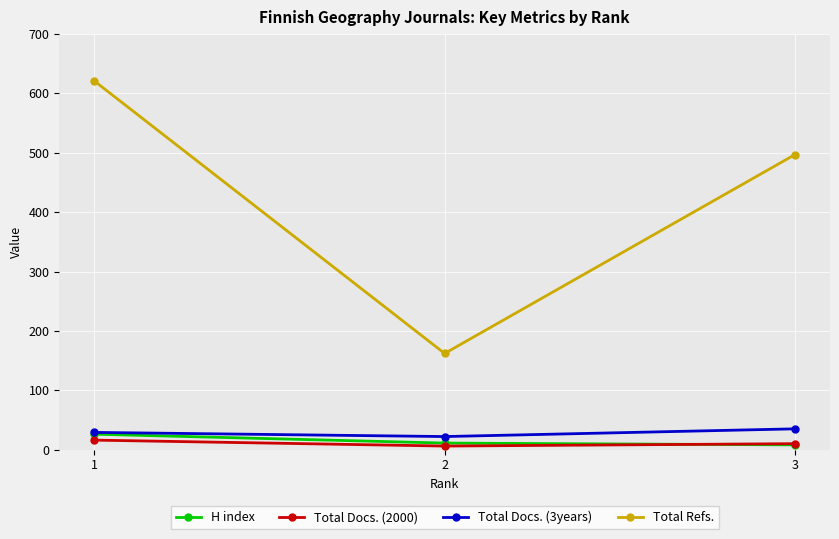

Where is Total Refs. nearest to the value 391?

3